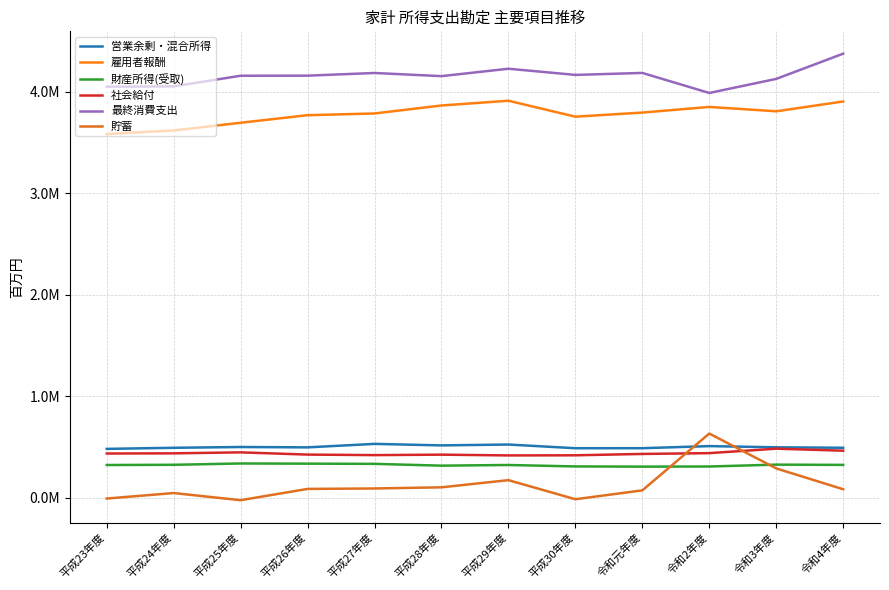

The 貯蓄 series shows -19883 at 平成30年度. True or false?

False